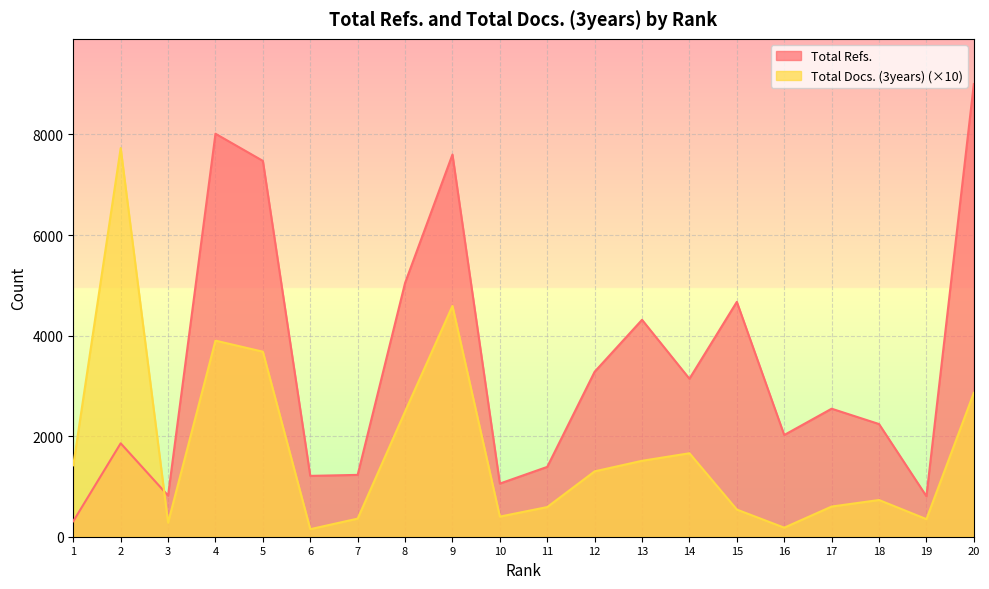

How many data points in Total Docs. (3years) are less than 1300?

10